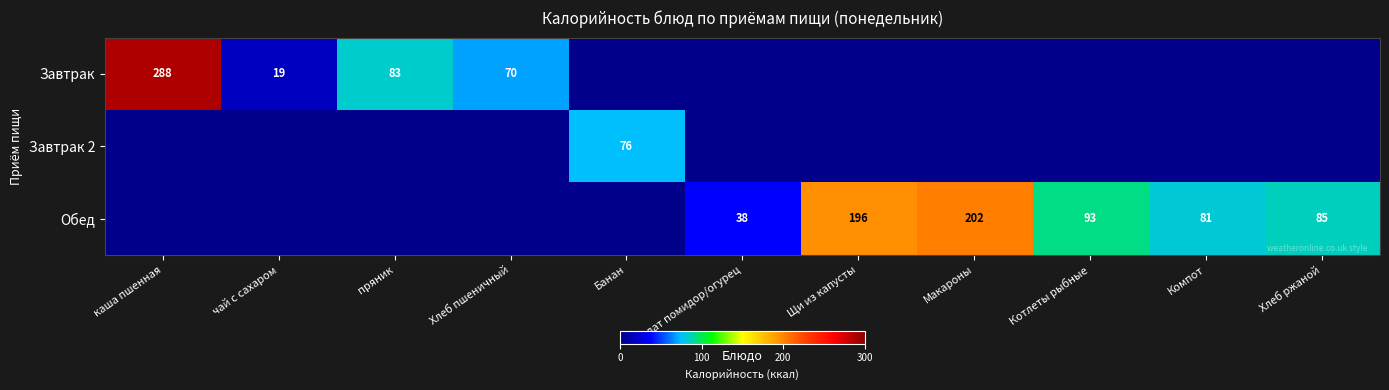

The value of Обед at Котлеты рыбные is 48. True or false?

False